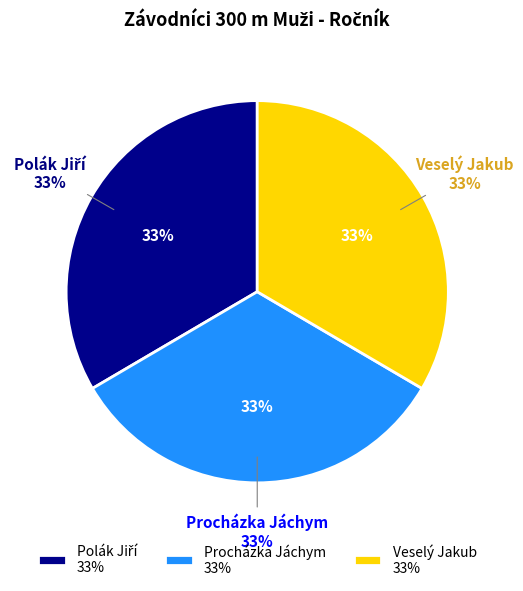

What percentage is the Veselý Jakub slice, to the nearest percent?

33%